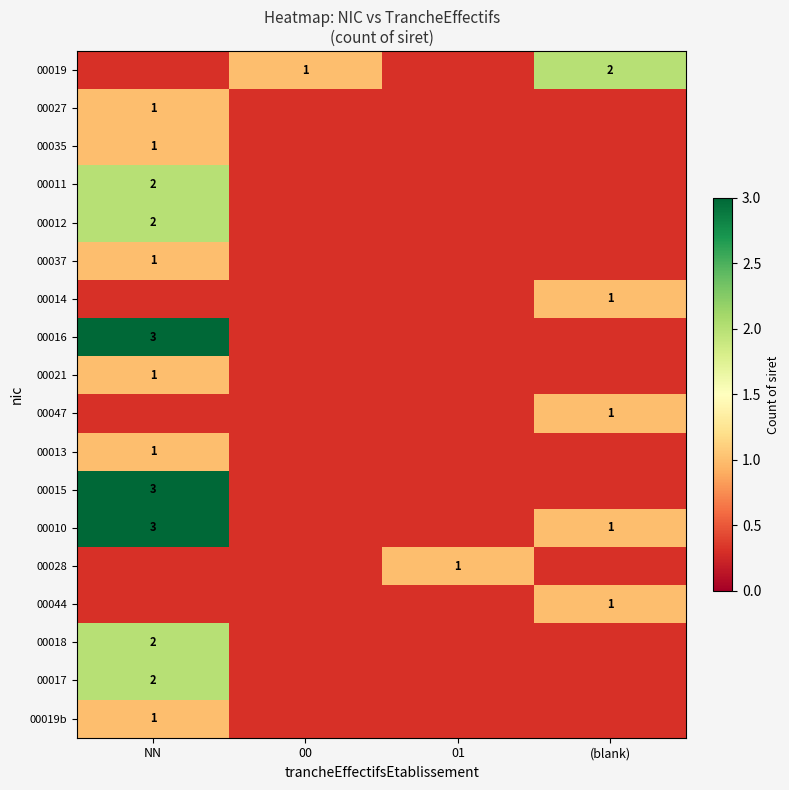

The 00014 series shows 1 at (blank). True or false?

True